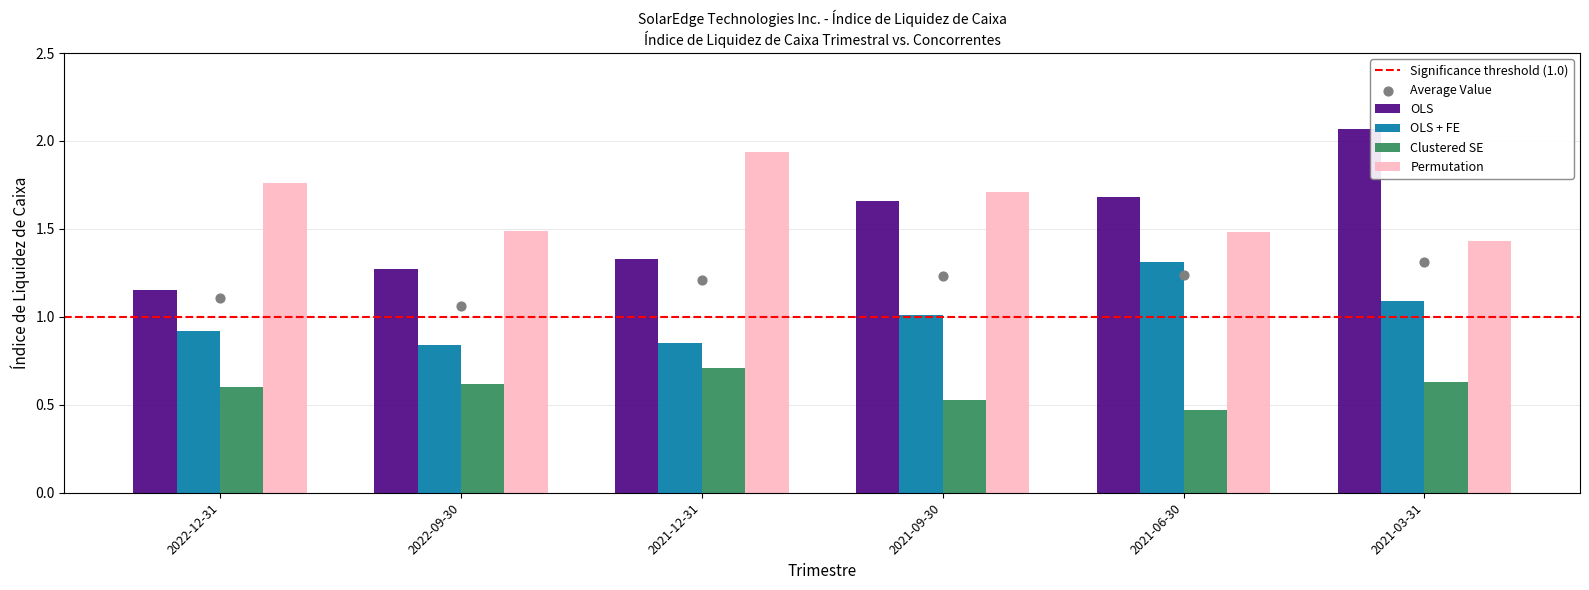

At which category is the sum across all series the highest?

2021-03-31